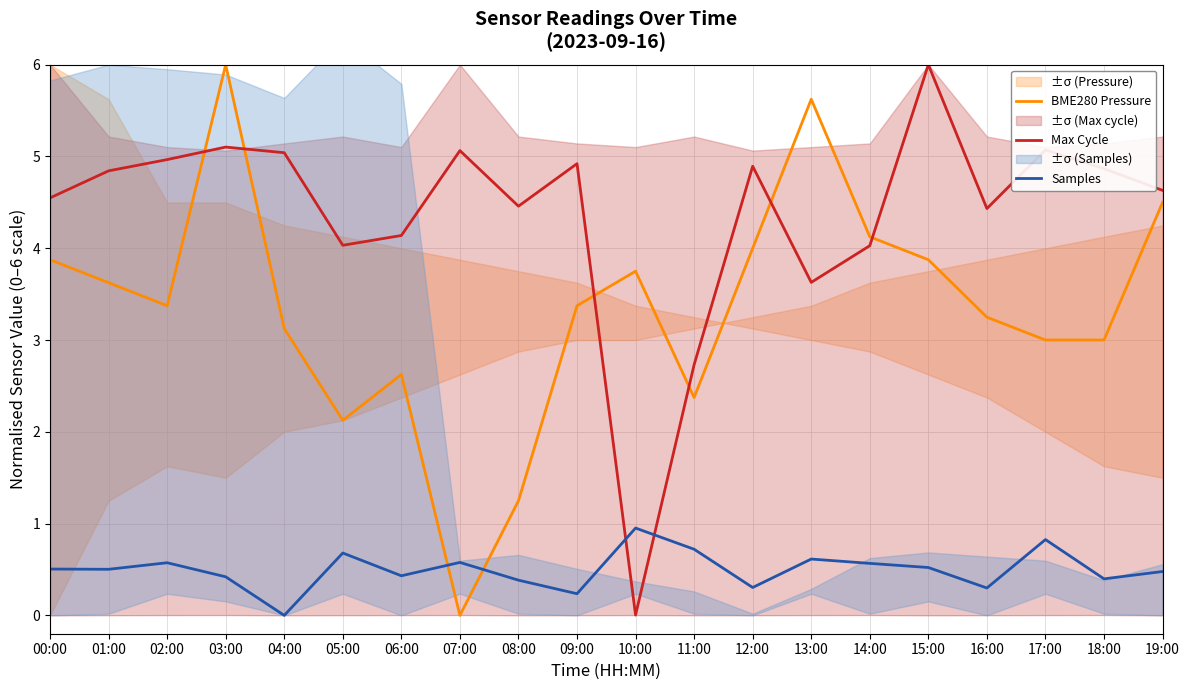

What position from the right is 05:00?

15